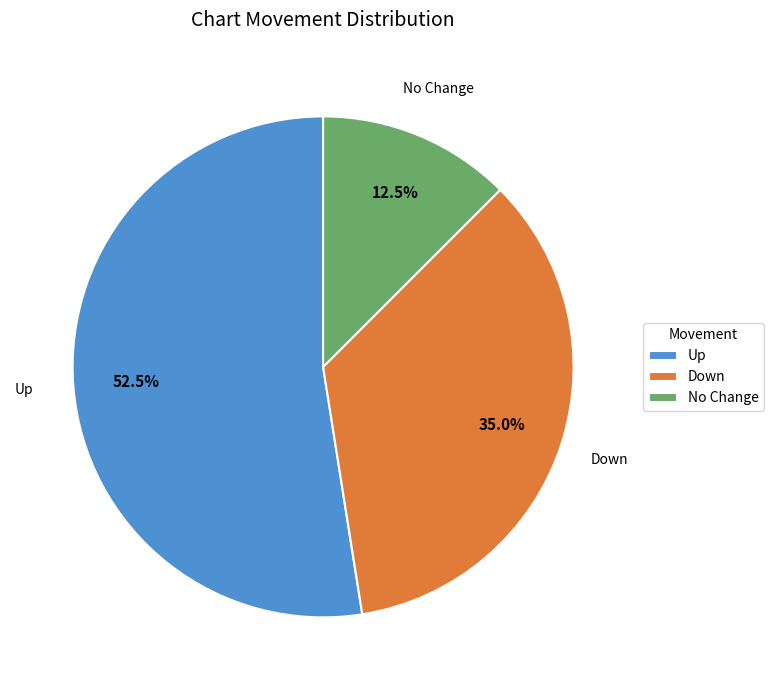

Approximately how many times larger is the value at No Change compared to Down?

0.4